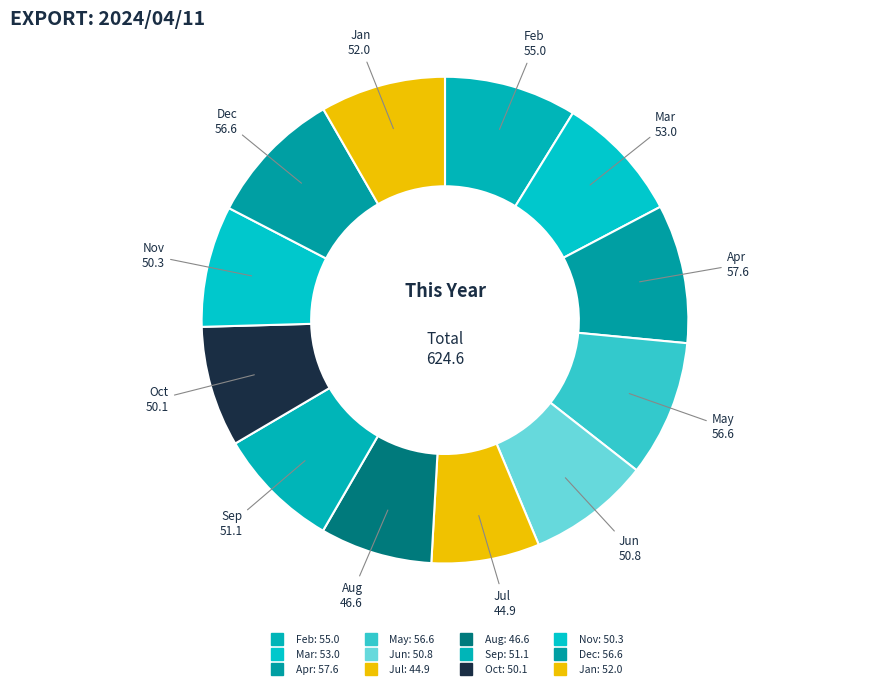

Is it true that Jun is 19% of the pie?

False